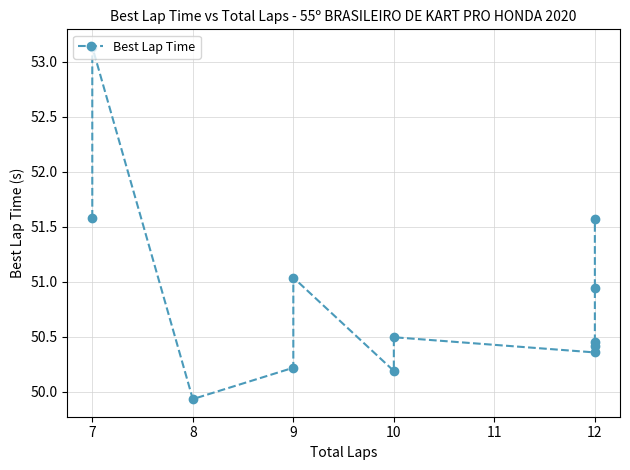

What is the maximum value shown in the chart?

53.1